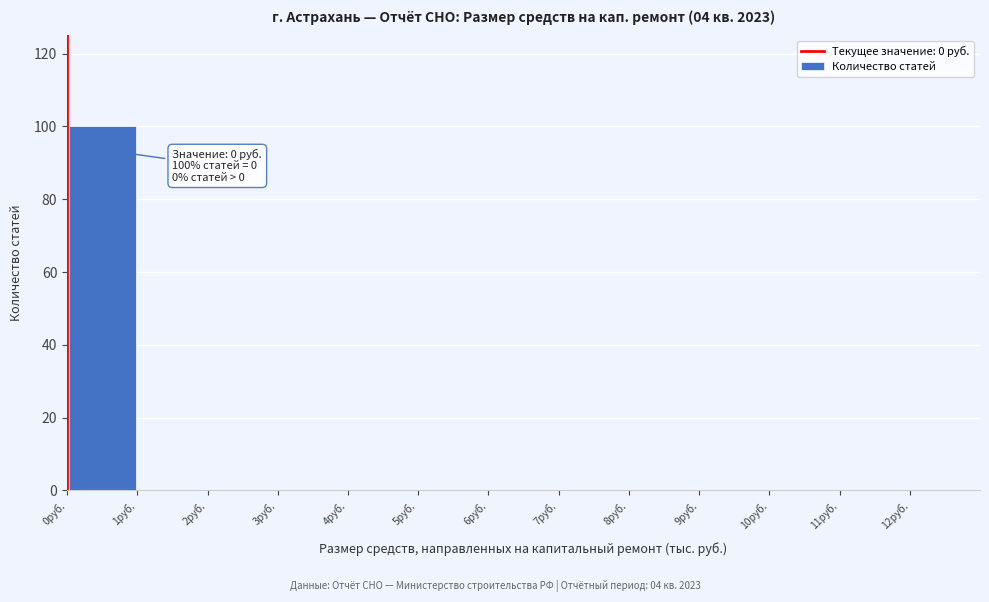

Which range on the x-axis has the tallest bar?

0 to 1